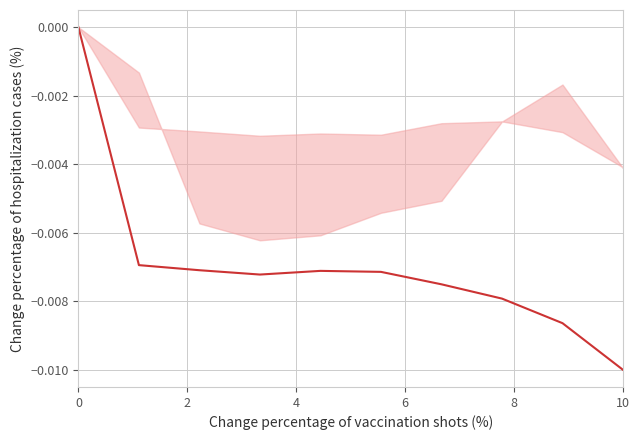

True or false: there are more than 1 points higher than both neighbors.

False